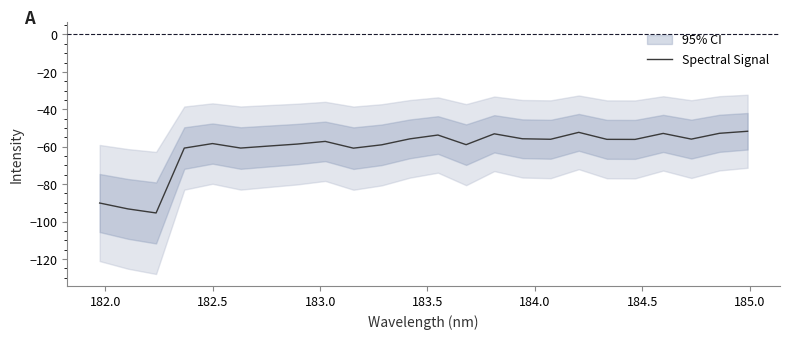

How many interior local valleys (lower than both neighbors) does the data have?

7